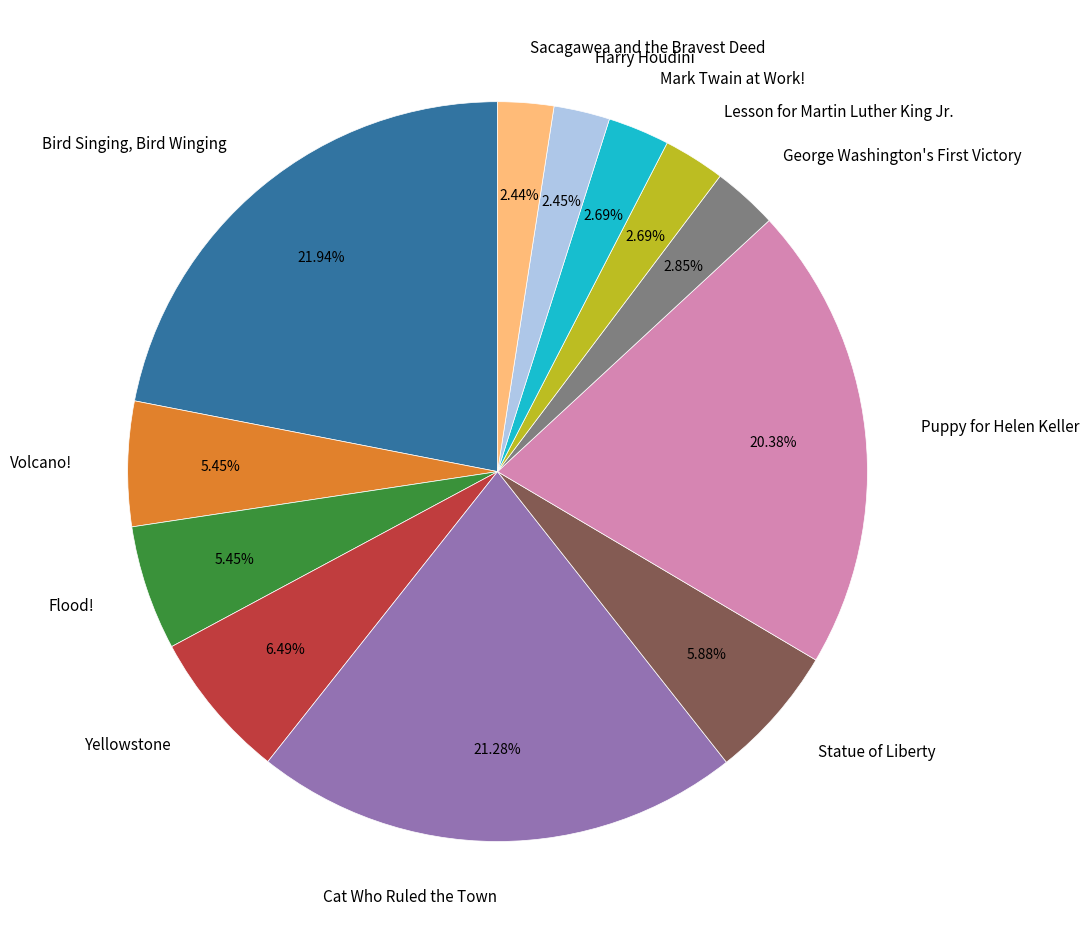

Is there any slice that represents more than half of the pie?

No